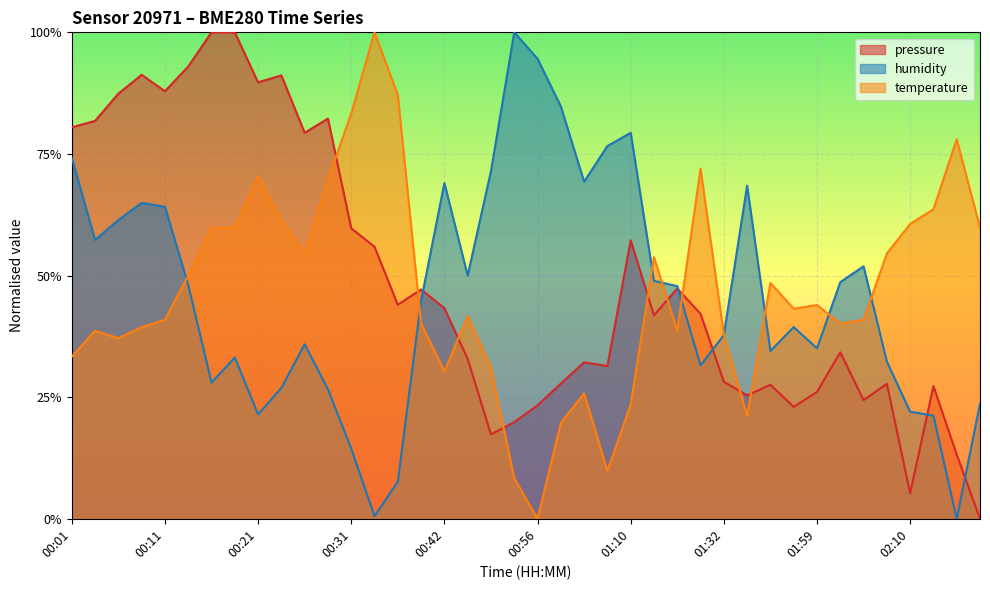

What position from the right is 01:32?

12